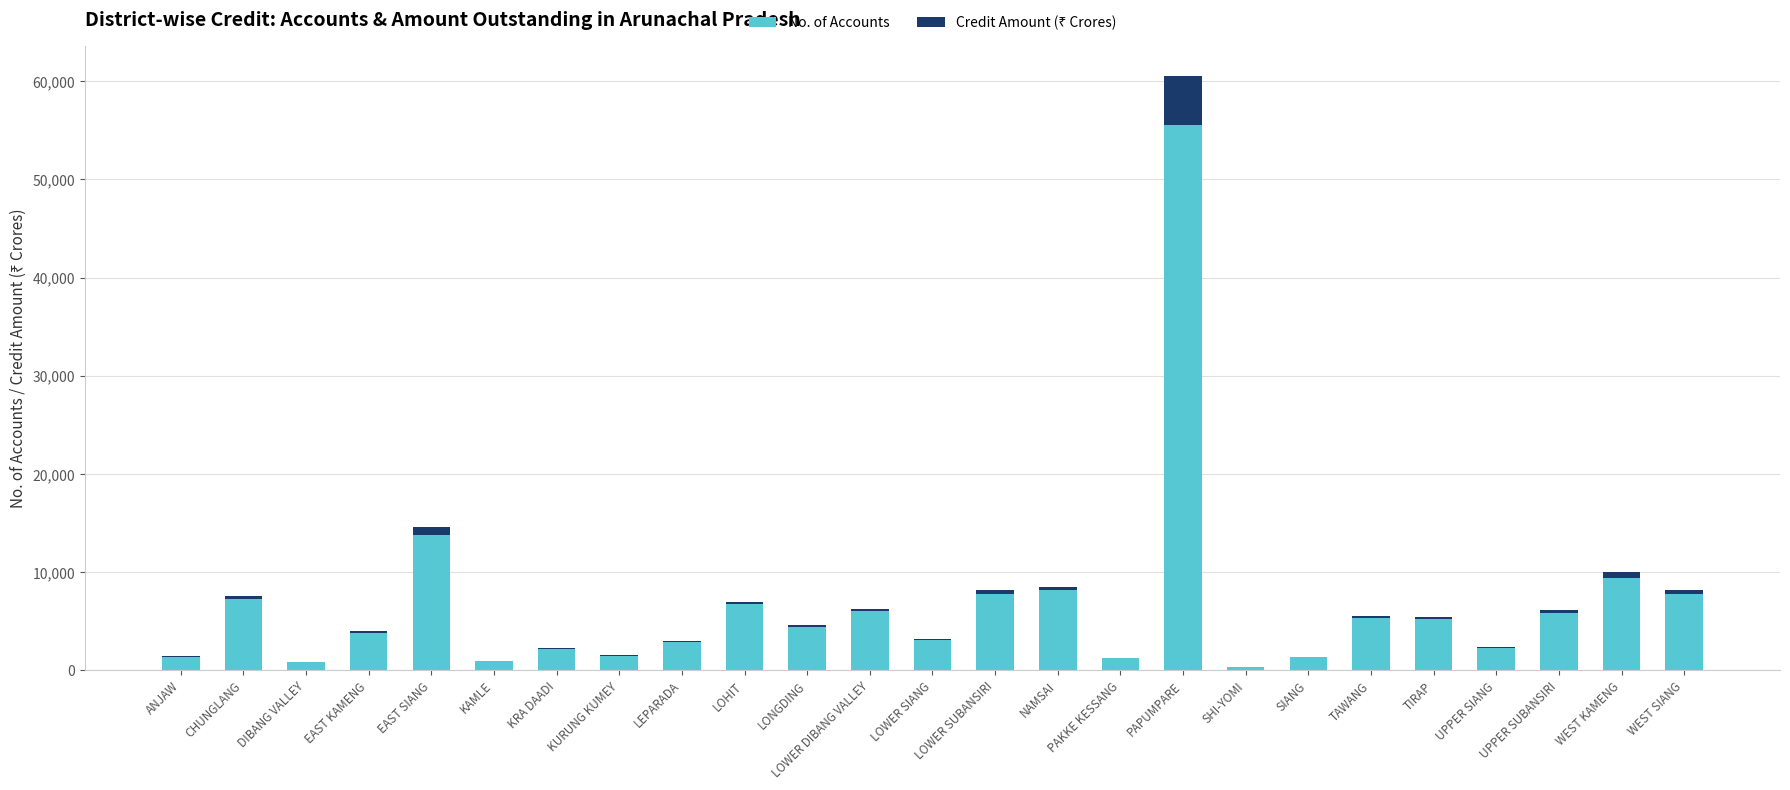

What is the sum of all No. of Accounts values?

164627.0